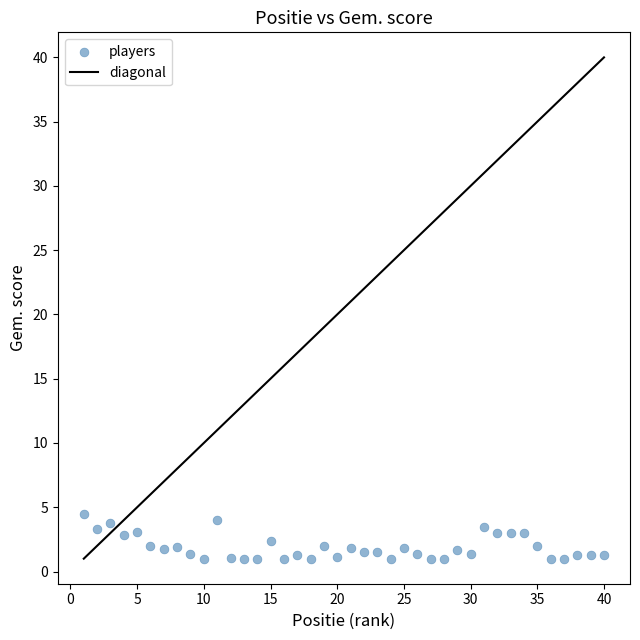

What is the range of X values (max minus min)?

39.0